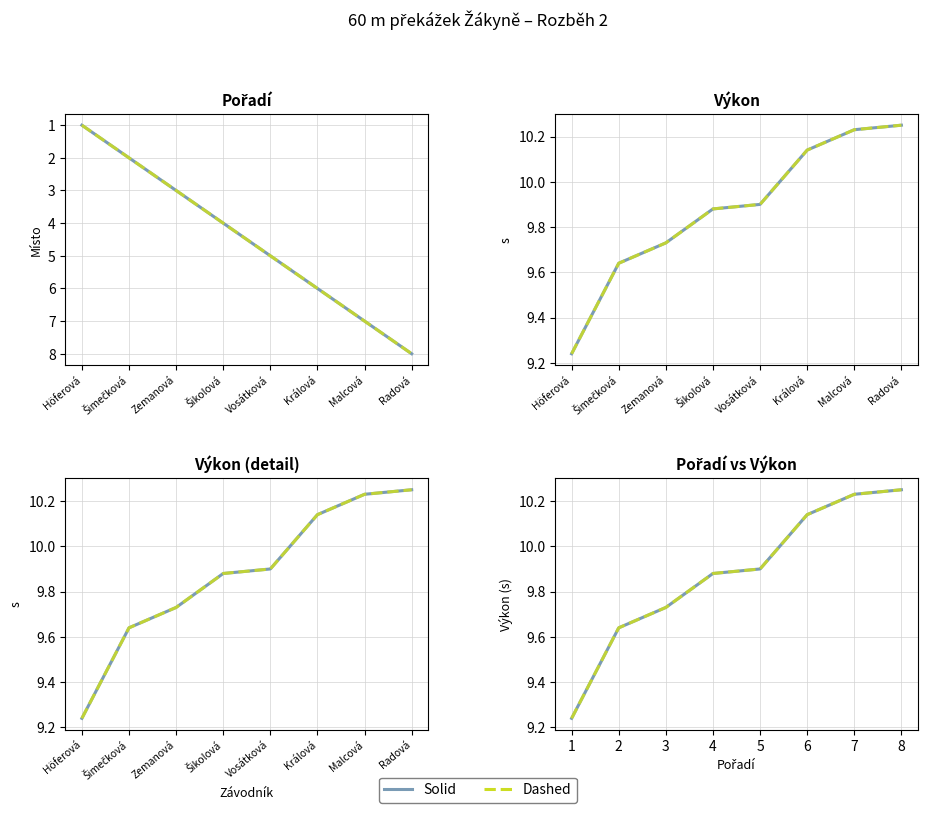

At how many categories does at least one series exceed 9?

8